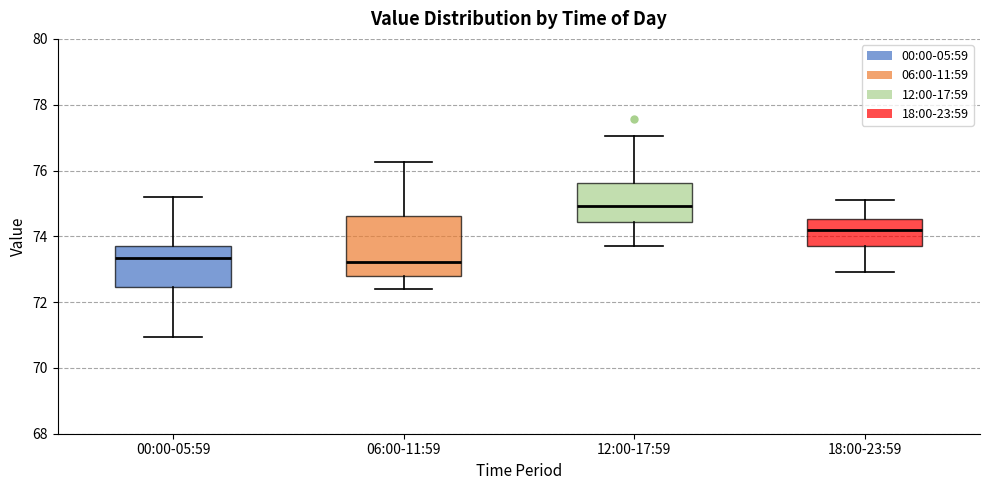

Which box is the tallest, from its lower edge to its upper edge?

06:00-11:59